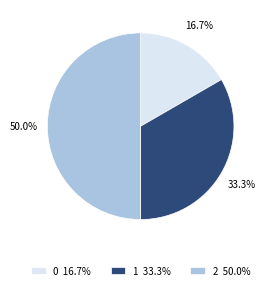

Does 0 account for over 50% of the chart?

No